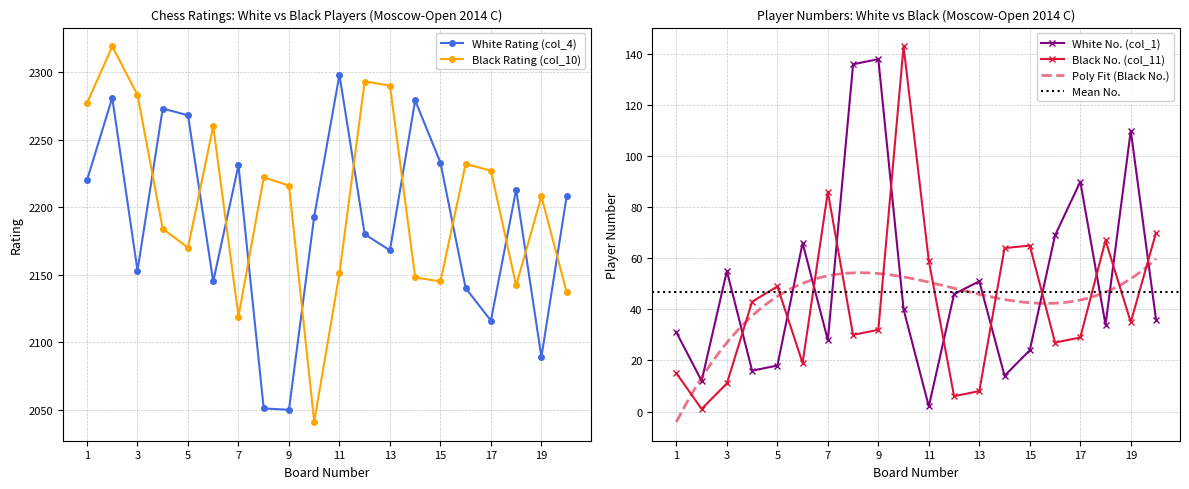

How many intersections are there between White No. (col_1) and Black No. (col_11)?

11